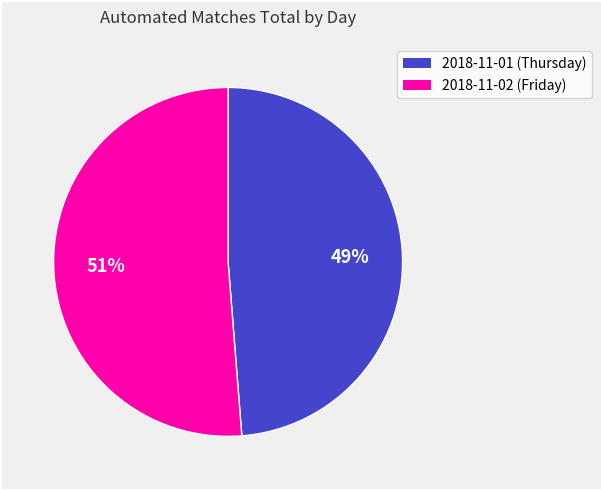

Which category has the biggest portion of the pie?

2018-11-02 (Friday)